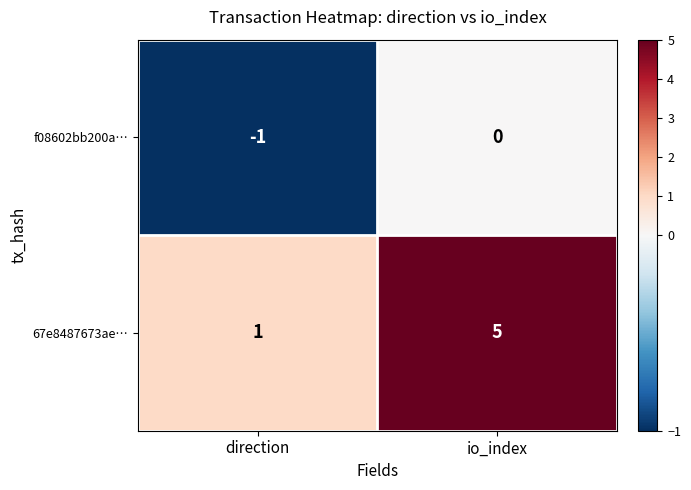

True or false: f08602bb200a… has a value of -2 at direction.

False